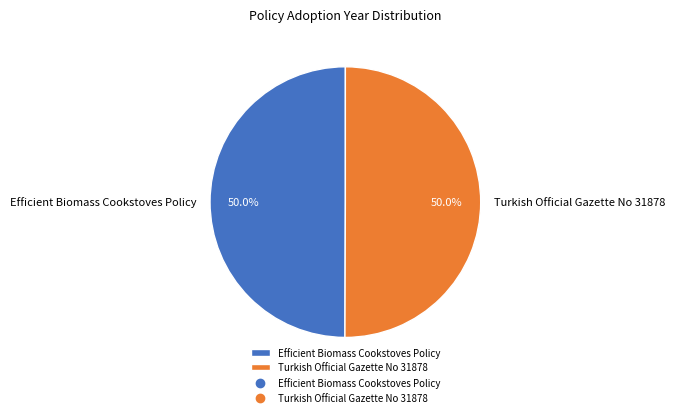

Approximately how many times larger is the value at Turkish Official Gazette No 31878 compared to Efficient Biomass Cookstoves Policy?

1.0